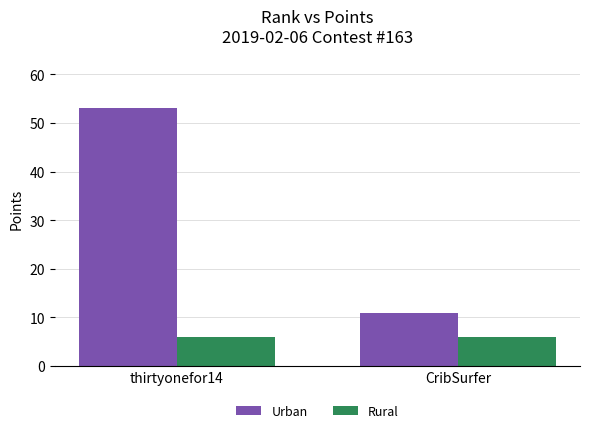

How many data points does each series have?

2